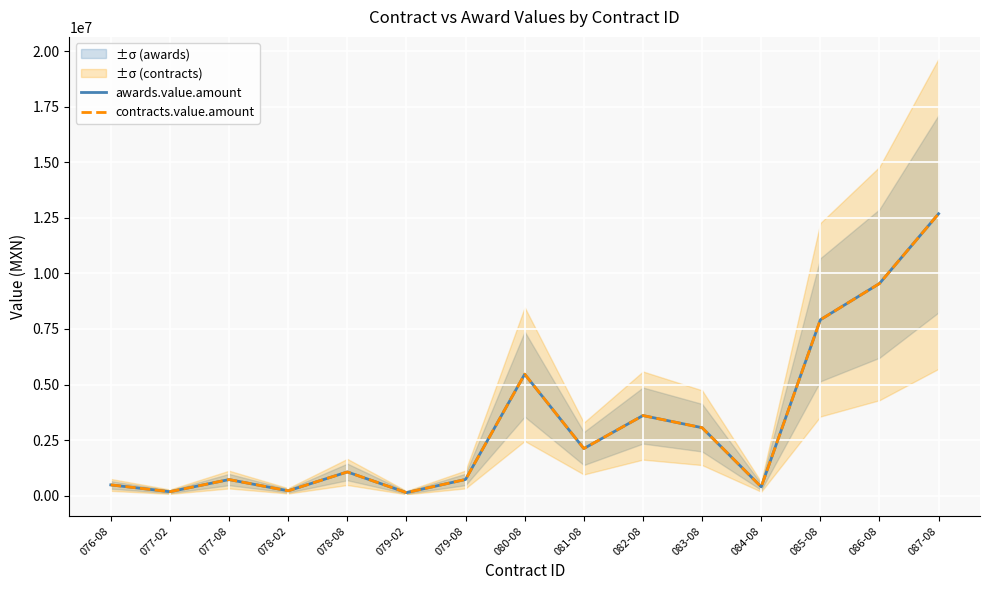

Reading left to right, transcribe all the data shown in this chart.

awards.value.amount: 076-08=485498.8	077-02=178868.5	077-08=724753.6	078-02=218457.1	078-08=1067975.3	079-02=138118.3	079-08=729869.5	080-08=5464941.3	081-08=2119984.9	082-08=3603742.4	083-08=3057630.2	084-08=396545.9	085-08=7911541.5	086-08=9542253.2	087-08=12681763.8
contracts.value.amount: 076-08=485498.8	077-02=178868.5	077-08=724753.6	078-02=218457.1	078-08=1067975.3	079-02=138118.3	079-08=729869.5	080-08=5464941.3	081-08=2119984.9	082-08=3603742.4	083-08=3057630.2	084-08=396545.9	085-08=7911541.5	086-08=9542253.2	087-08=12681763.8